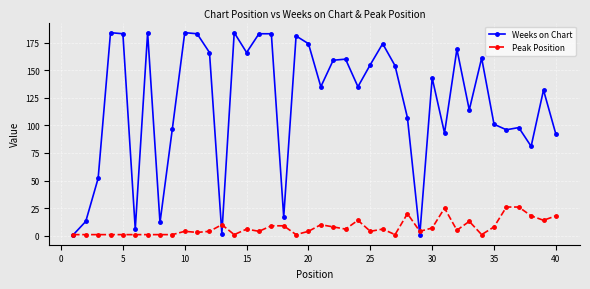

List the series in order of their overall mean, lowest first.

Peak Position, Weeks on Chart